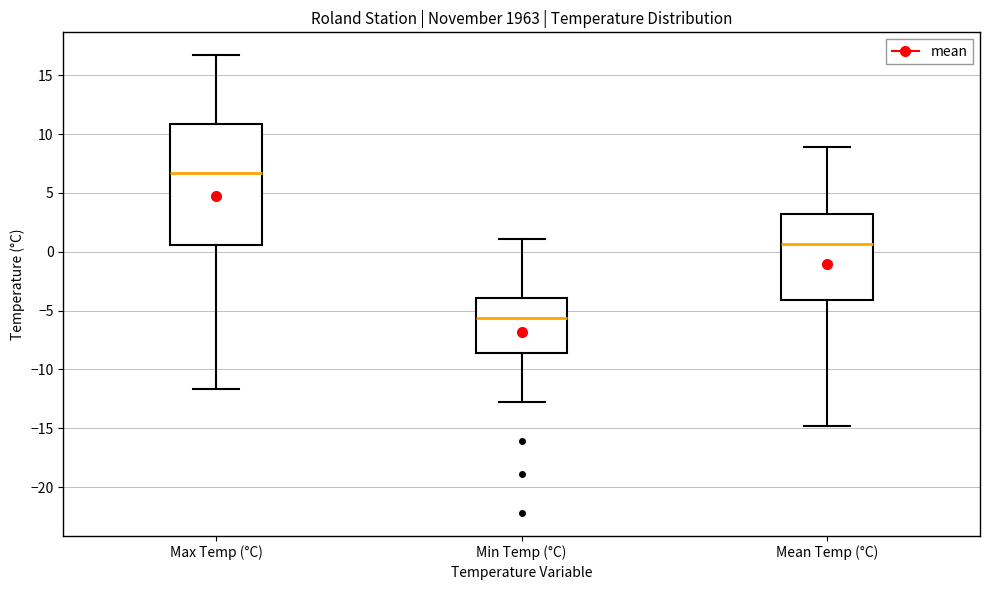

Reading left to right, read every box against the y-axis: the position of its median line, the range the box covers, and the ends of its whiskers. The values are not printed on the chart, so give them approximately, as read against the axis.

Max Temp (°C): median 6.5, box 0.5 to 11.0, whiskers -11.5 to 16.5
Min Temp (°C): median -5.5, box -8.5 to -4.0, whiskers -13.0 to 1.0
Mean Temp (°C): median 0.5, box -4.0 to 3.5, whiskers -15.0 to 9.0